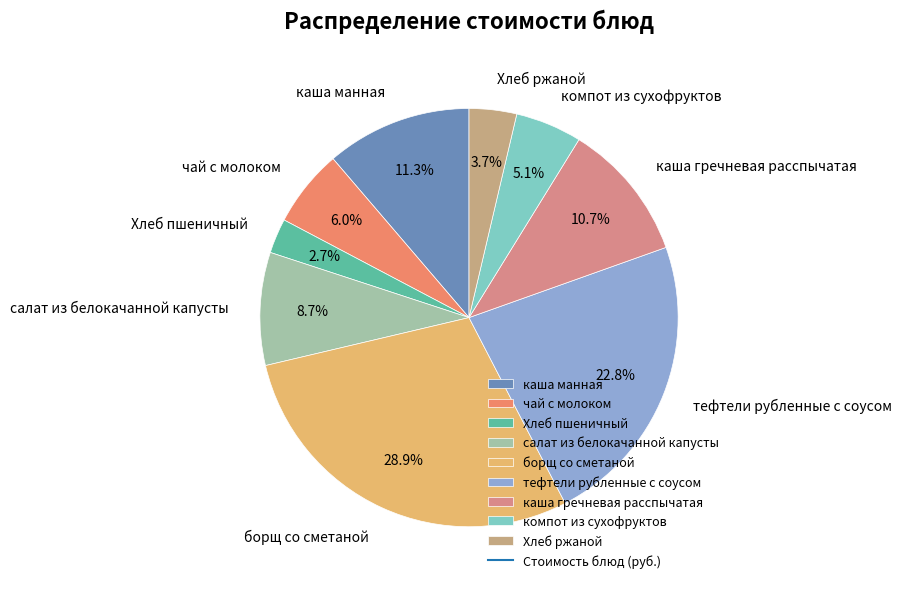

To the nearest percent, what percentage of the pie is Хлеб ржаной?

4%